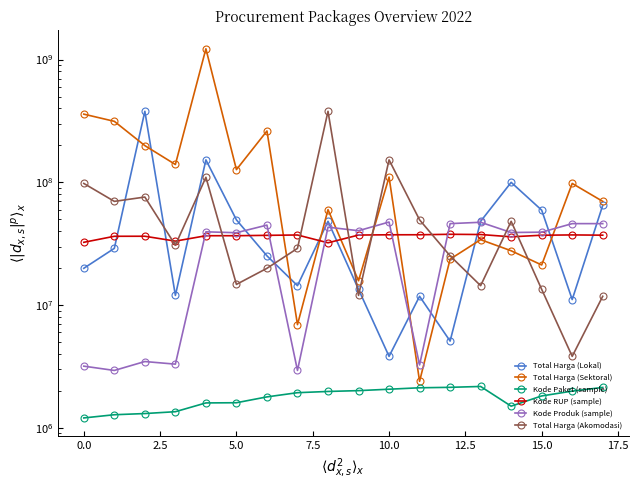

The Total Harga (Lokal) series shows 17413185 at 13. True or false?

False